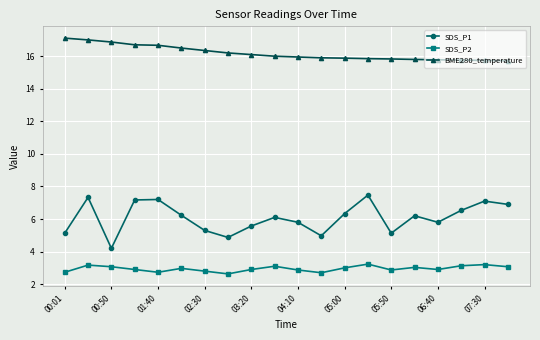

List the series in order of their overall mean, highest first.

BME280_temperature, SDS_P1, SDS_P2